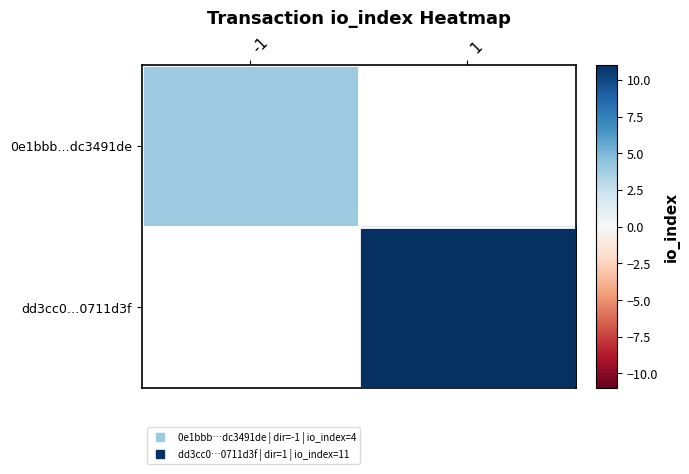

The dd3cc0…0711d3f series shows 11.0 at 1. True or false?

True